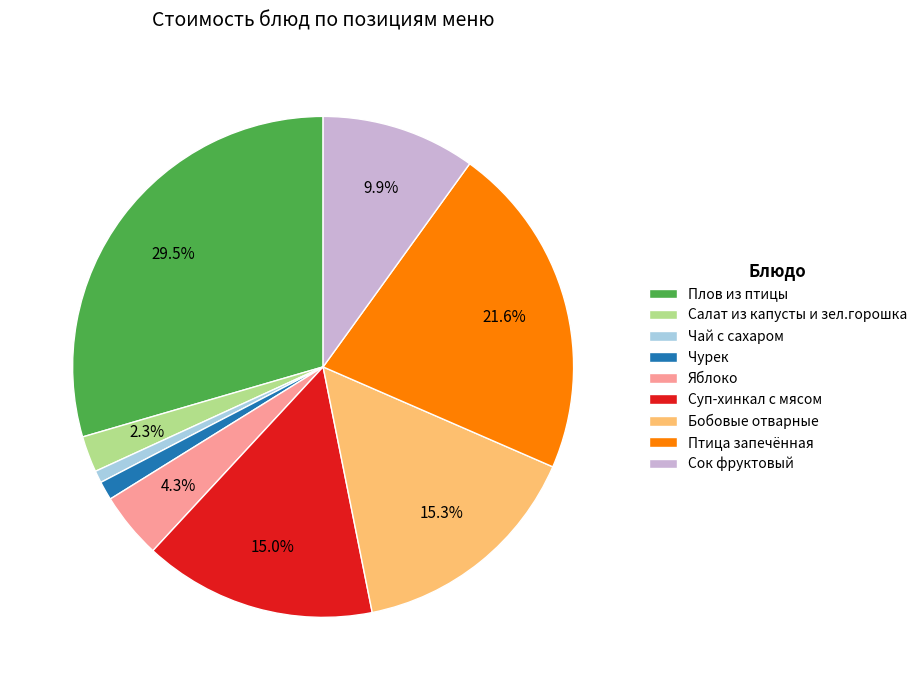

What is the largest slice in the pie chart?

Плов из птицы